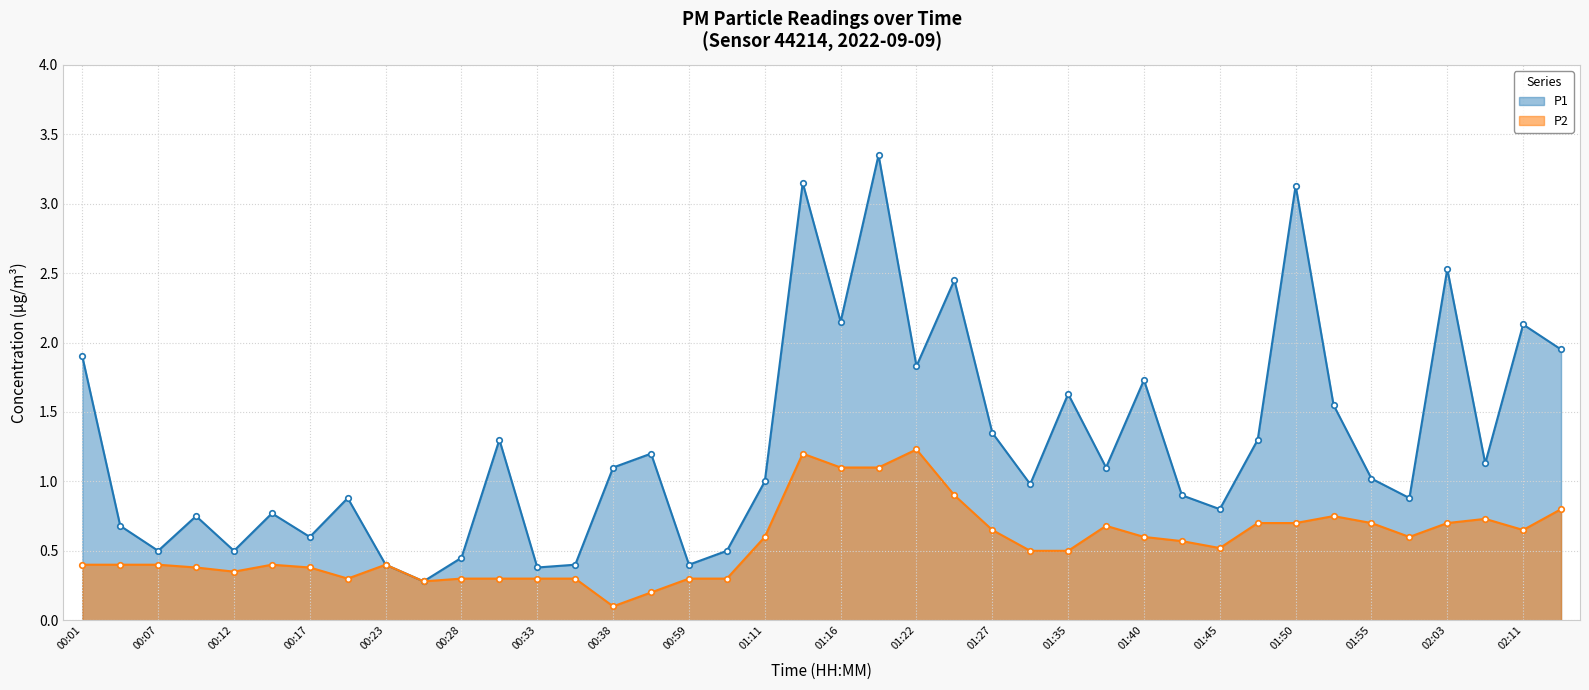

In P1, how many points are higher than both neighbors (excluding endpoints)?

13